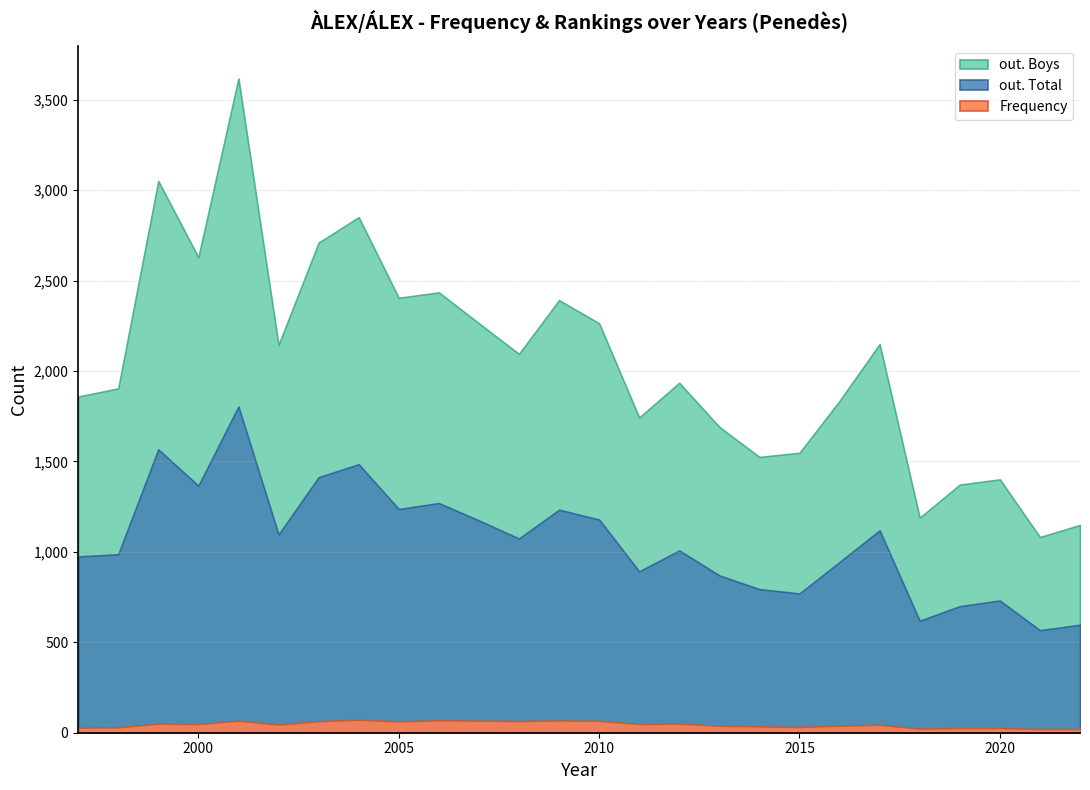

What is the difference between the maximum and minimum values in the out. Boys series?

2536